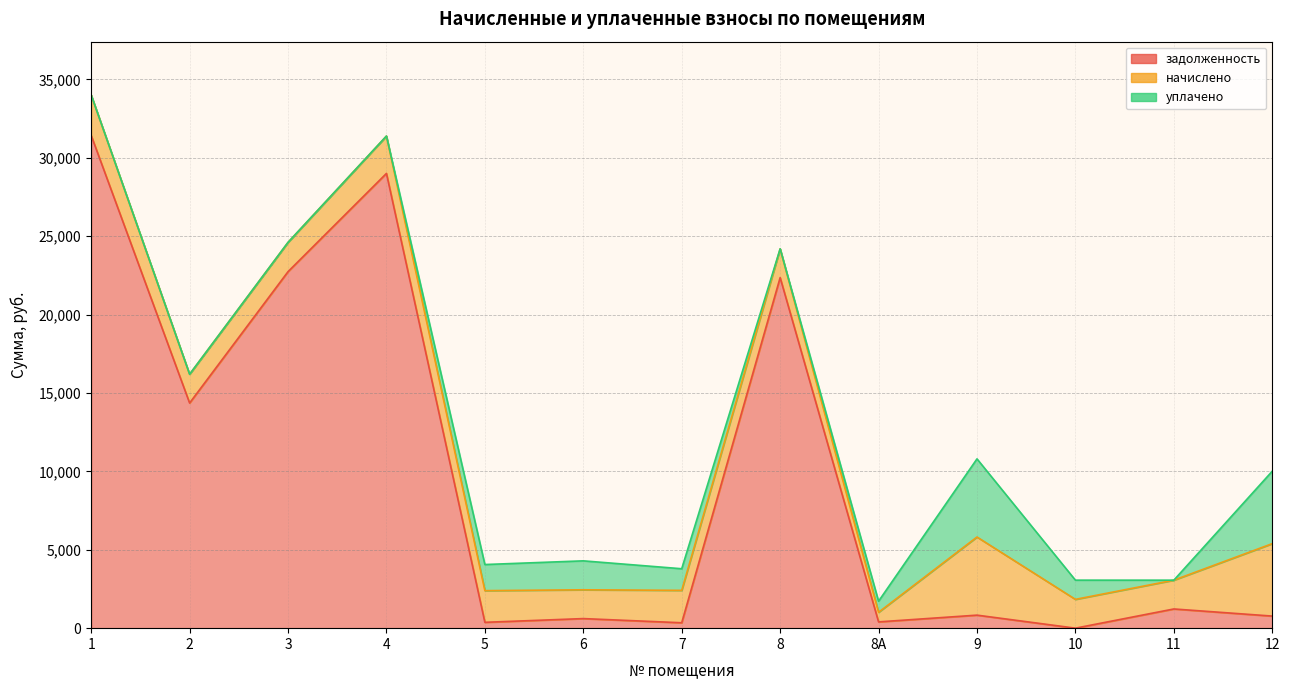

How many intersections are there between начислено and уплачено?

3